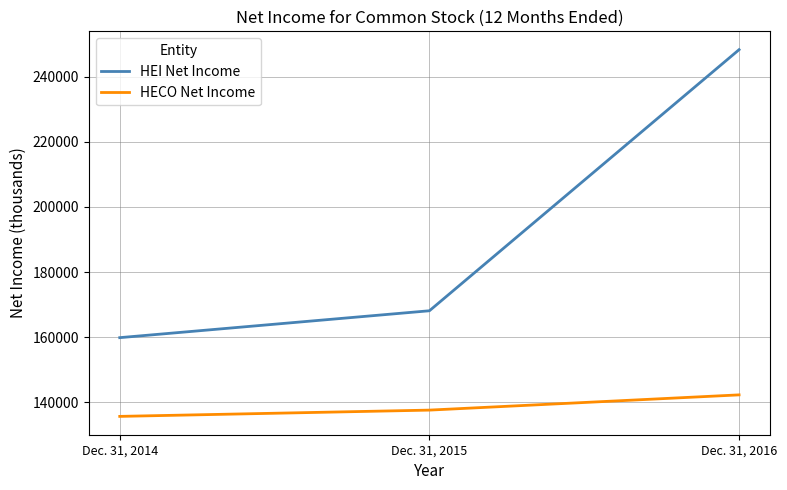

At how many categories does at least one series exceed 232903?

1